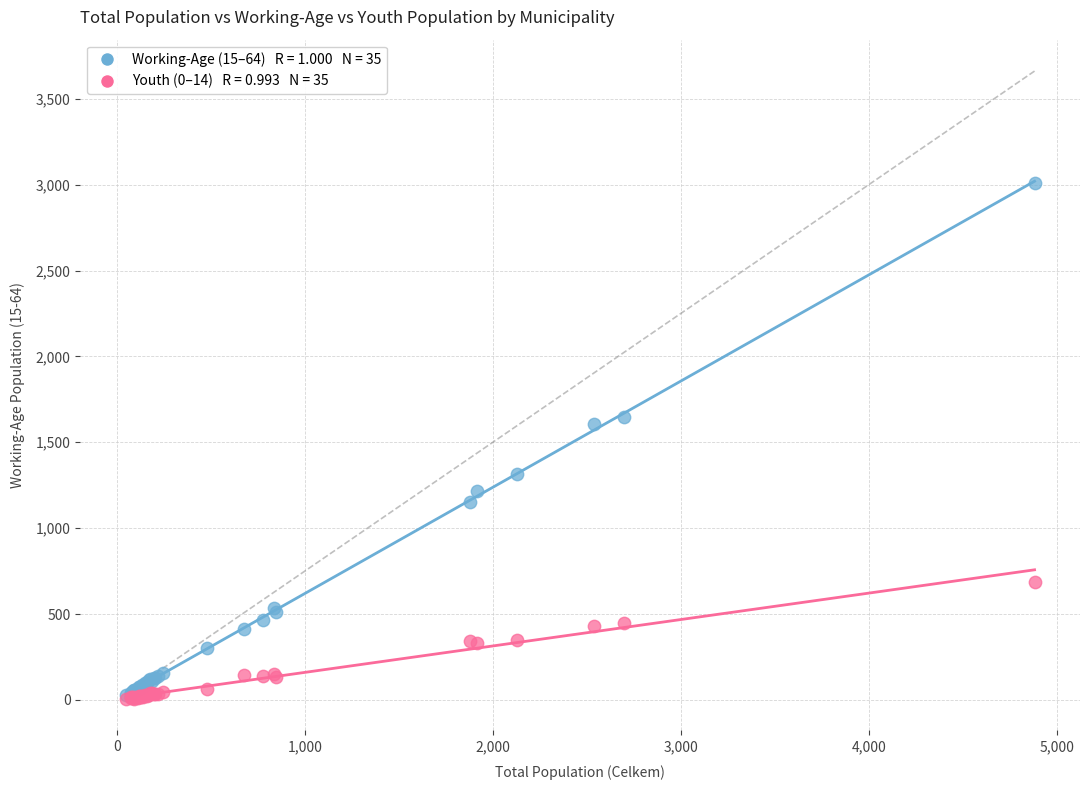

Across all series, what Y value is closest to 1508?

1604